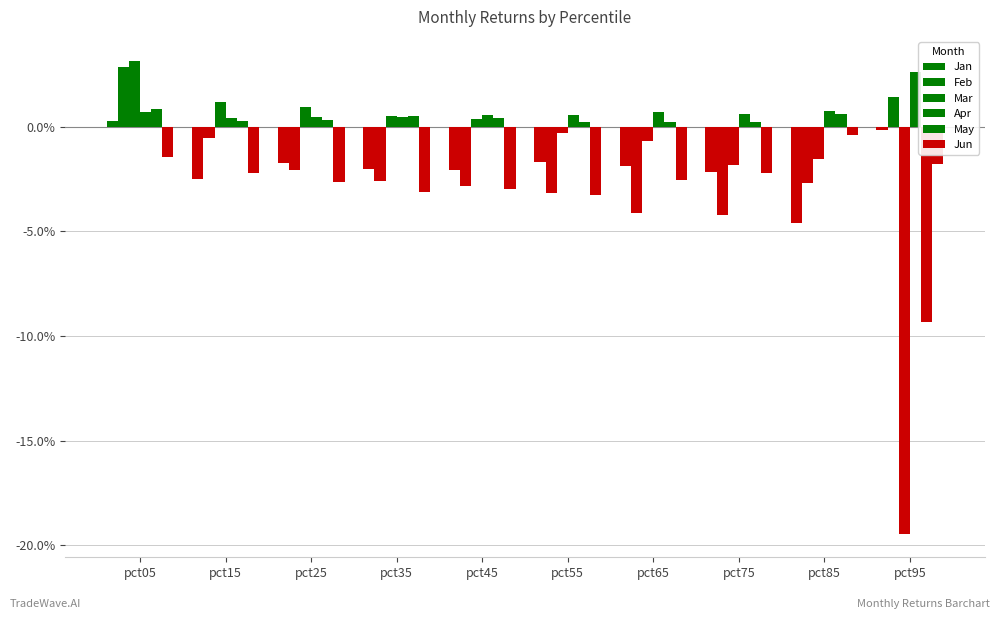

At which label does Jan reach its minimum?

pct85